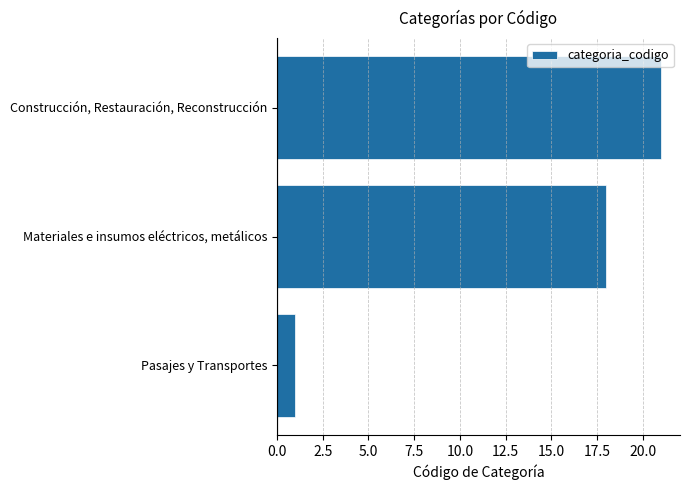

Reading top to bottom, extract all data points from this chart.

Construcción, Restauración, Reconstrucción=21	Materiales e insumos eléctricos, metálicos=18	Pasajes y Transportes=1